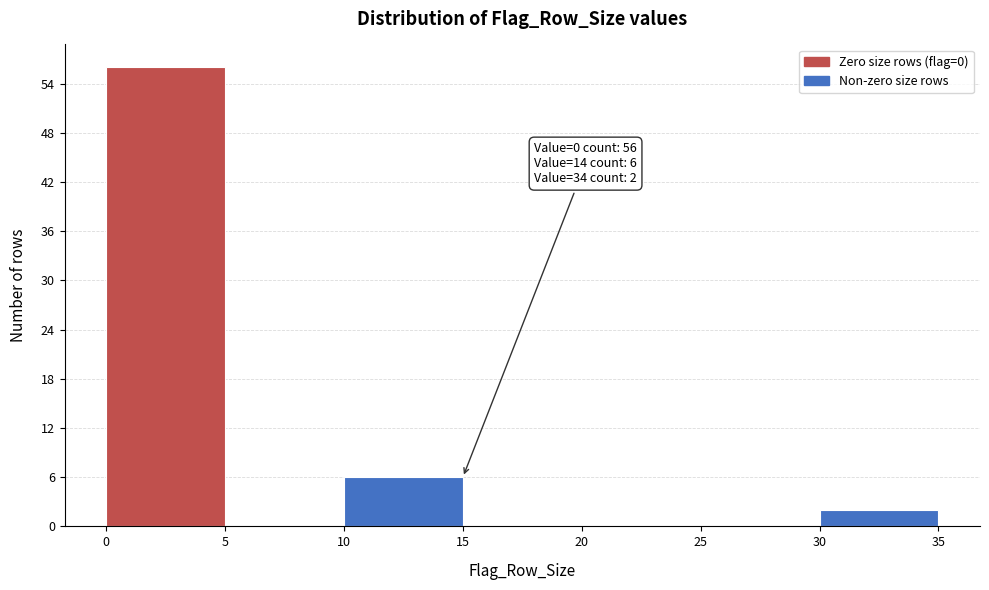

Over which range of the x-axis is the bar tallest?

0 to 5